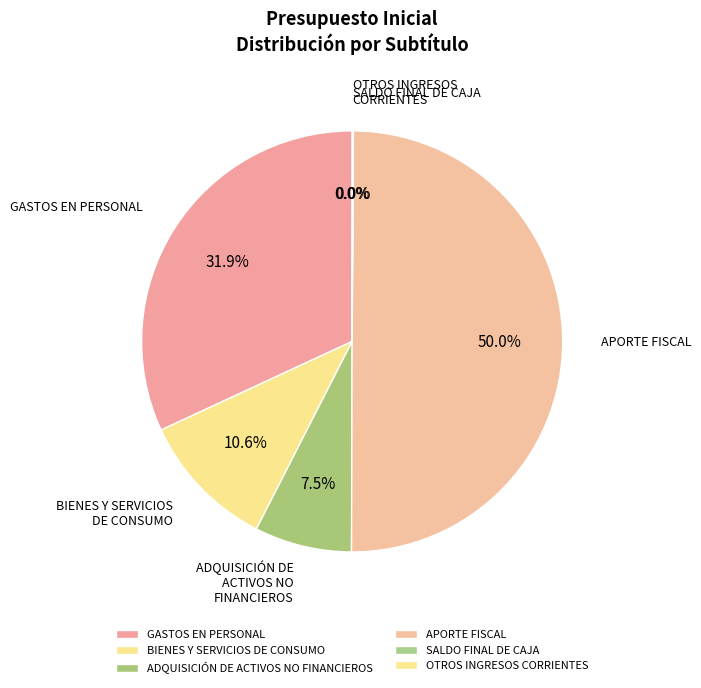

Which category has the biggest portion of the pie?

APORTE FISCAL